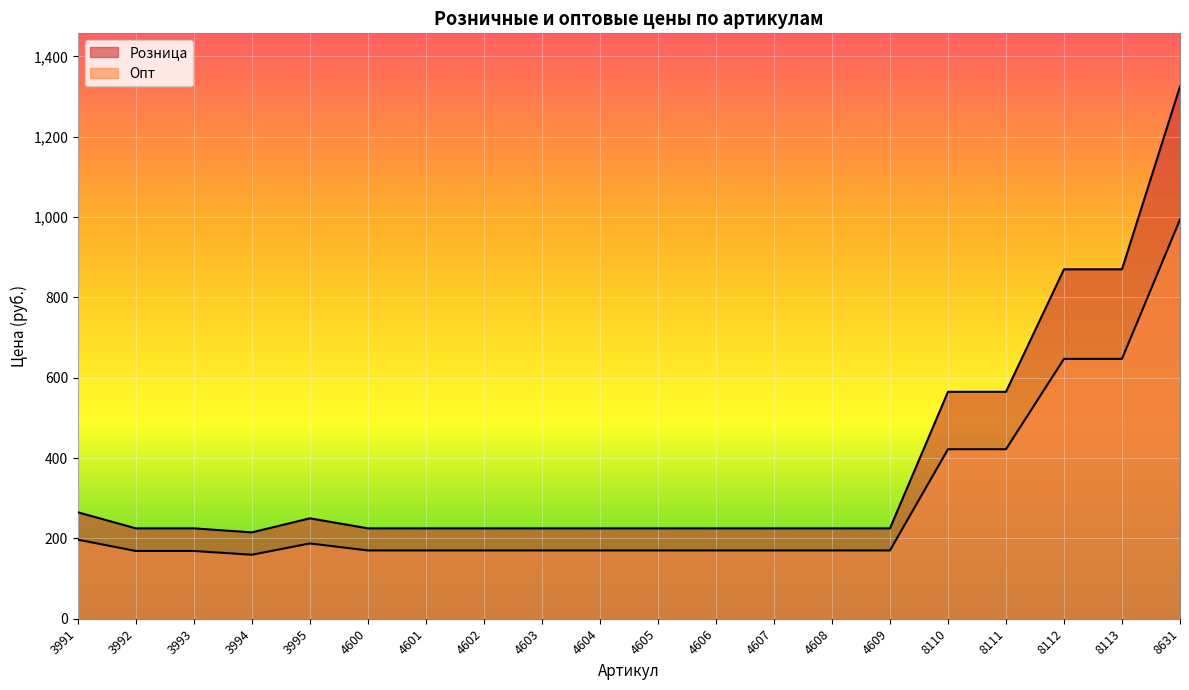

Reading left to right, list all the values displayed in this chart.

Розница: 3991=265.0	3992=225.0	3993=225.0	3994=215.0	3995=250.0	4600=225.0	4601=225.0	4602=225.0	4603=225.0	4604=225.0	4605=225.0	4606=225.0	4607=225.0	4608=225.0	4609=225.0	8110=565.0	8111=565.0	8112=870.0	8113=870.0	8631=1325.0
Опт: 3991=196.8	3992=168.7	3993=168.7	3994=159.3	3995=187.4	4600=170.0	4601=170.0	4602=170.0	4603=170.0	4604=170.0	4605=170.0	4606=170.0	4607=170.0	4608=170.0	4609=170.0	8110=422.0	8111=422.0	8112=647.0	8113=647.0	8631=994.0